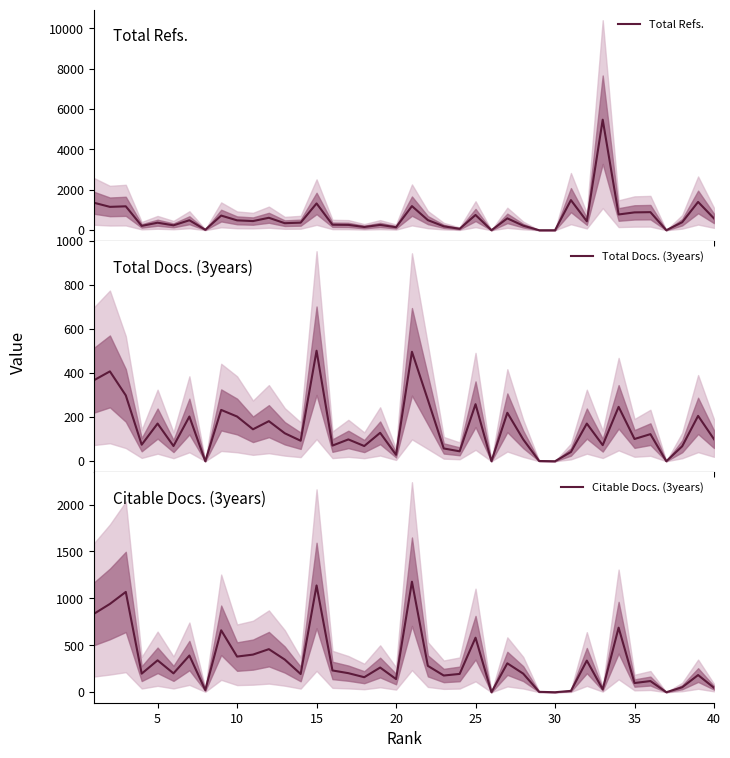

What is the maximum value for Total Refs.?

5473